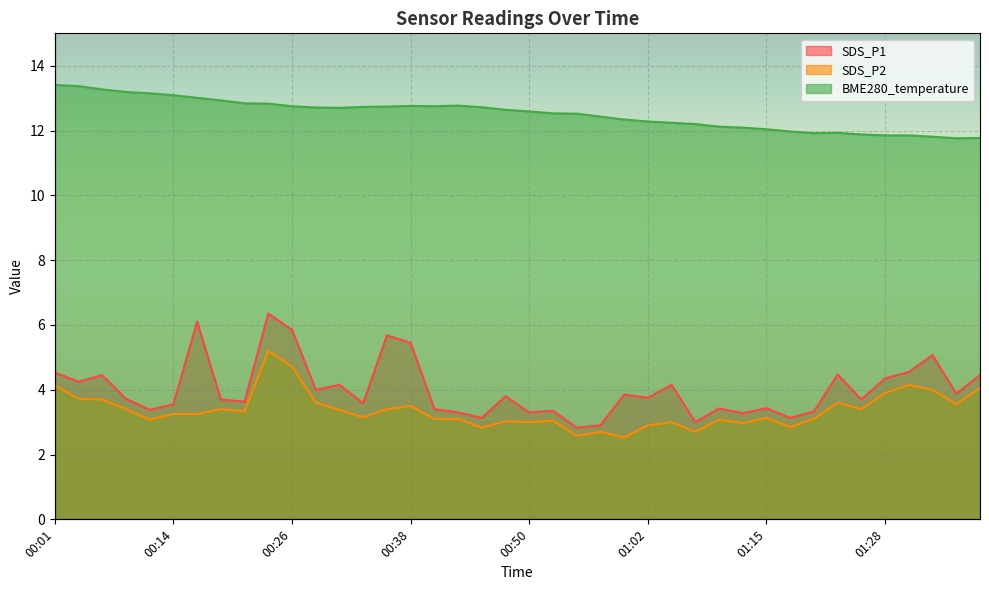

In SDS_P2, how many points are higher than both neighbors (excluding endpoints)?

11